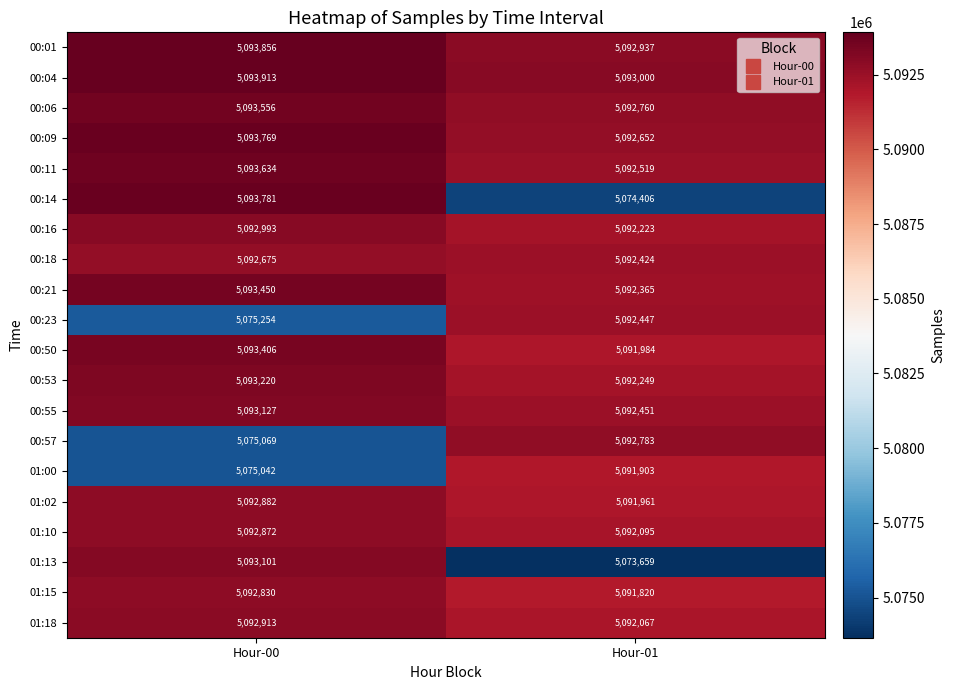

The value of 01:02 at Hour-01 is 8714648. True or false?

False